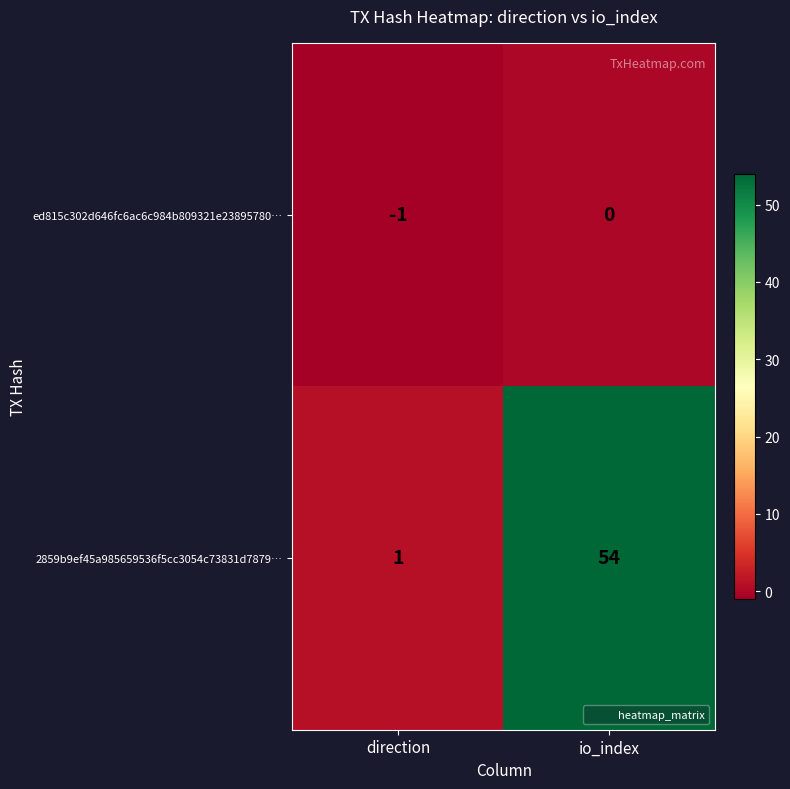

The ed815c302d646fc6ac6c984b809321e23895780… series shows 0 at direction. True or false?

False